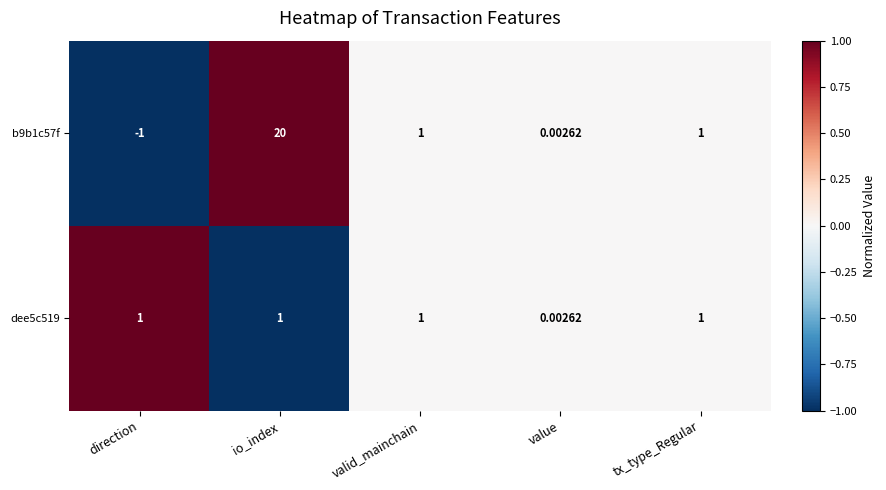

How many negative values does the b9b1c57f series have?

1